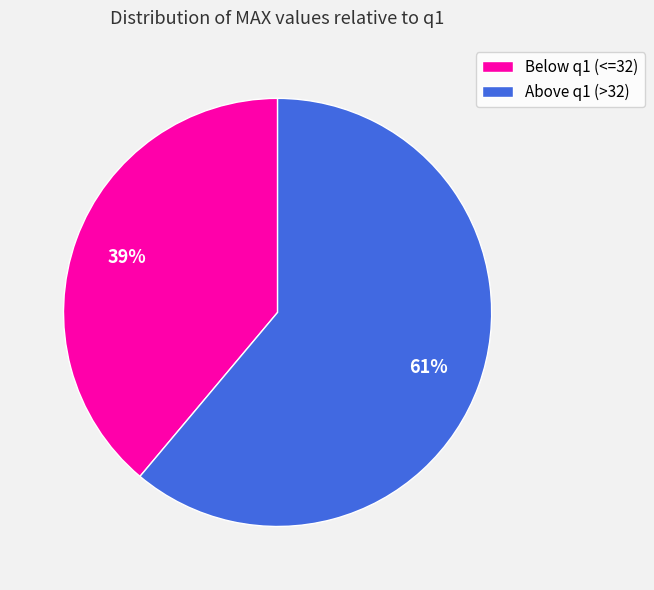

Is the sum of Below q1 (<=32) and Above q1 (>32) greater than half?

Yes